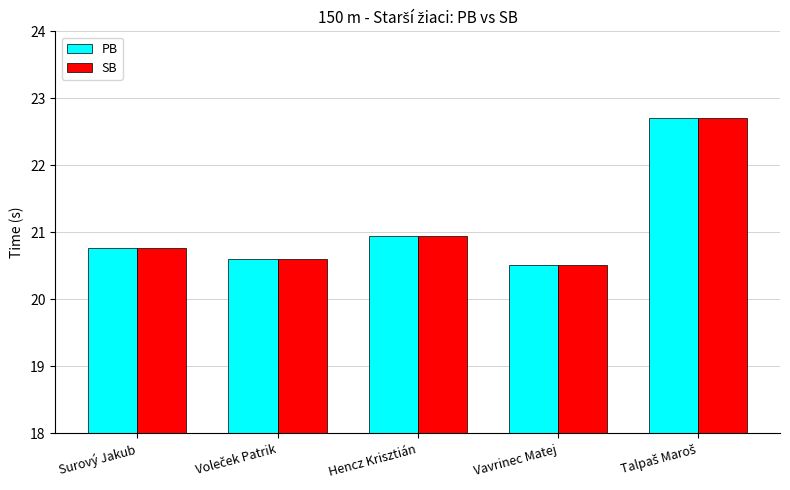

At which category does the chart reach its minimum across all series?

Vavrinec Matej